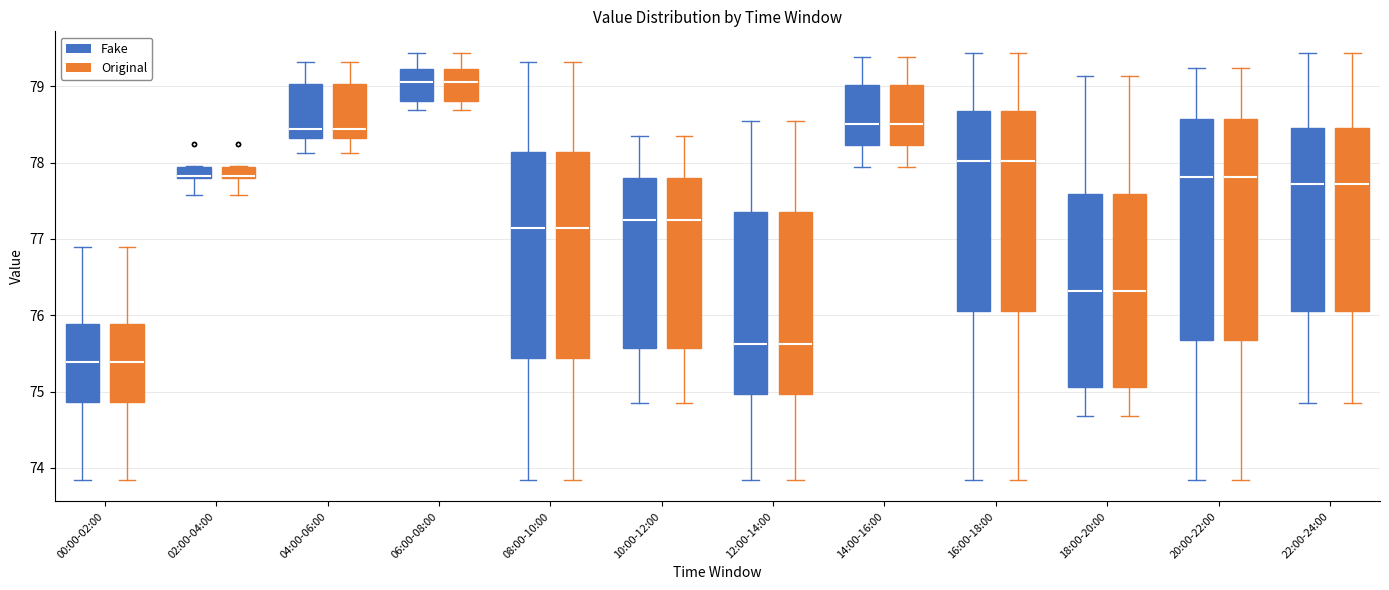

Reading left to right, read every box against the y-axis: the position of its median line, the range the box covers, and the ends of its whiskers. The values are not printed on the chart, so give them approximately, as read against the axis.

00:00-02:00 (Fake): median 75.4, box 74.9 to 75.9, whiskers 73.8 to 76.9
00:00-02:00 (Original): median 75.4, box 74.9 to 75.9, whiskers 73.8 to 76.9
02:00-04:00 (Fake): median 77.8 (just above the box's lower edge), box 77.8 to 77.9, whiskers 77.6 to 78.0
02:00-04:00 (Original): median 77.8 (just above the box's lower edge), box 77.8 to 77.9, whiskers 77.6 to 78.0
04:00-06:00 (Fake): median 78.4, box 78.3 to 79.0, whiskers 78.1 to 79.3
04:00-06:00 (Original): median 78.4, box 78.3 to 79.0, whiskers 78.1 to 79.3
06:00-08:00 (Fake): median 79.1, box 78.8 to 79.2, whiskers 78.7 to 79.4
06:00-08:00 (Original): median 79.1, box 78.8 to 79.2, whiskers 78.7 to 79.4
08:00-10:00 (Fake): median 77.1, box 75.4 to 78.1, whiskers 73.8 to 79.3
08:00-10:00 (Original): median 77.1, box 75.4 to 78.1, whiskers 73.8 to 79.3
10:00-12:00 (Fake): median 77.2, box 75.6 to 77.8, whiskers 74.9 to 78.4
10:00-12:00 (Original): median 77.2, box 75.6 to 77.8, whiskers 74.9 to 78.4
12:00-14:00 (Fake): median 75.6, box 75.0 to 77.4, whiskers 73.8 to 78.5
12:00-14:00 (Original): median 75.6, box 75.0 to 77.4, whiskers 73.8 to 78.5
14:00-16:00 (Fake): median 78.5, box 78.2 to 79.0, whiskers 77.9 to 79.4
14:00-16:00 (Original): median 78.5, box 78.2 to 79.0, whiskers 77.9 to 79.4
16:00-18:00 (Fake): median 78.0, box 76.1 to 78.7, whiskers 73.8 to 79.4
16:00-18:00 (Original): median 78.0, box 76.1 to 78.7, whiskers 73.8 to 79.4
18:00-20:00 (Fake): median 76.3, box 75.1 to 77.6, whiskers 74.7 to 79.1
18:00-20:00 (Original): median 76.3, box 75.1 to 77.6, whiskers 74.7 to 79.1
20:00-22:00 (Fake): median 77.8, box 75.7 to 78.6, whiskers 73.8 to 79.2
20:00-22:00 (Original): median 77.8, box 75.7 to 78.6, whiskers 73.8 to 79.2
22:00-24:00 (Fake): median 77.7, box 76.1 to 78.5, whiskers 74.9 to 79.4
22:00-24:00 (Original): median 77.7, box 76.1 to 78.5, whiskers 74.9 to 79.4